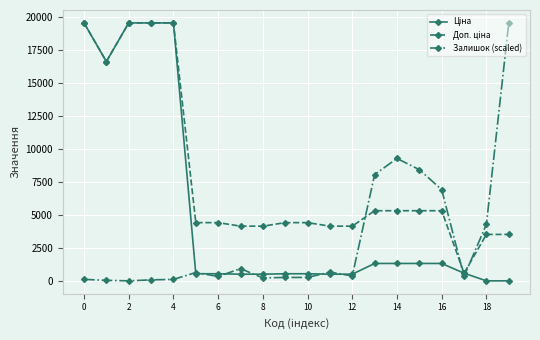

At how many categories does at least one series exceed 14237?

6